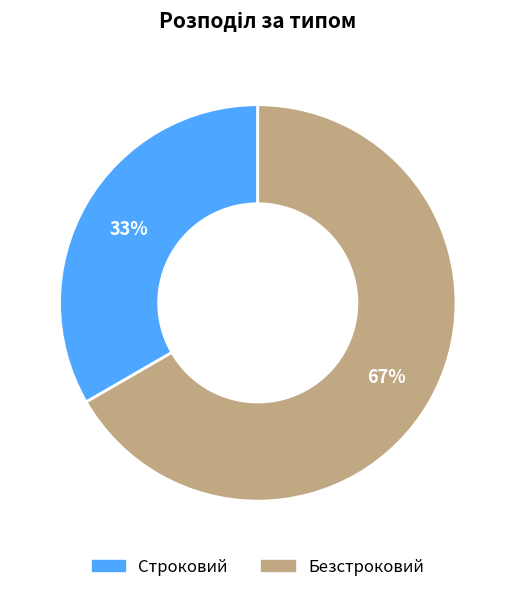

Which has a higher value, Строковий or Безстроковий?

Безстроковий